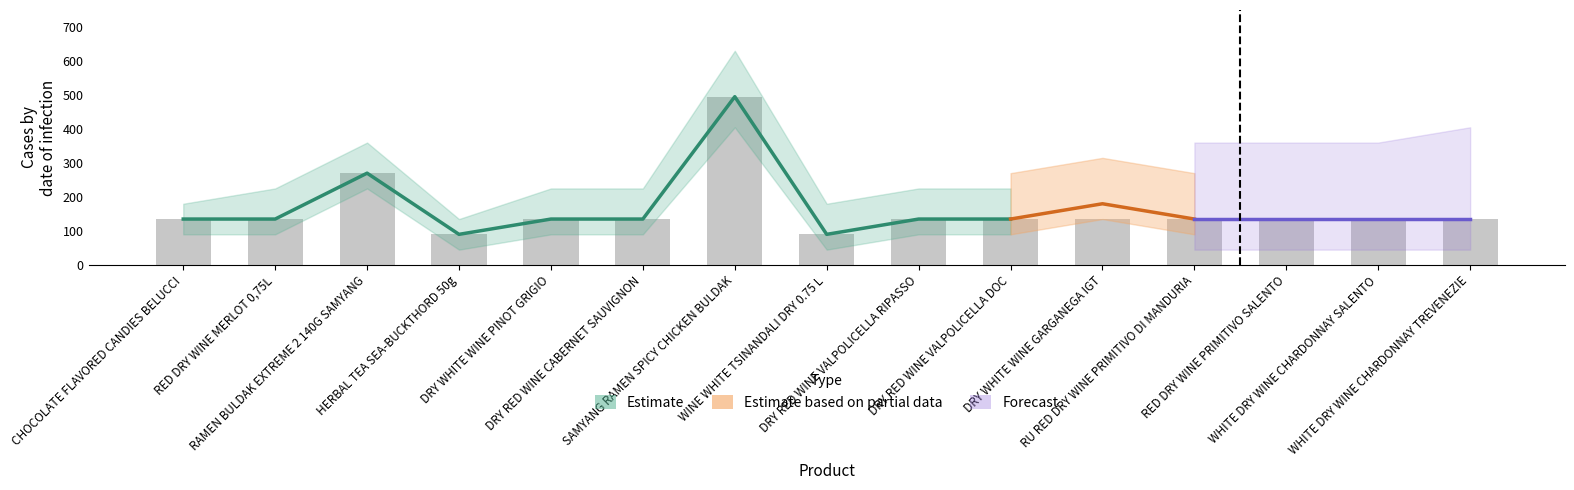

Is it true that the value at RED DRY WINE PRIMITIVO SALENTO is 135?

True